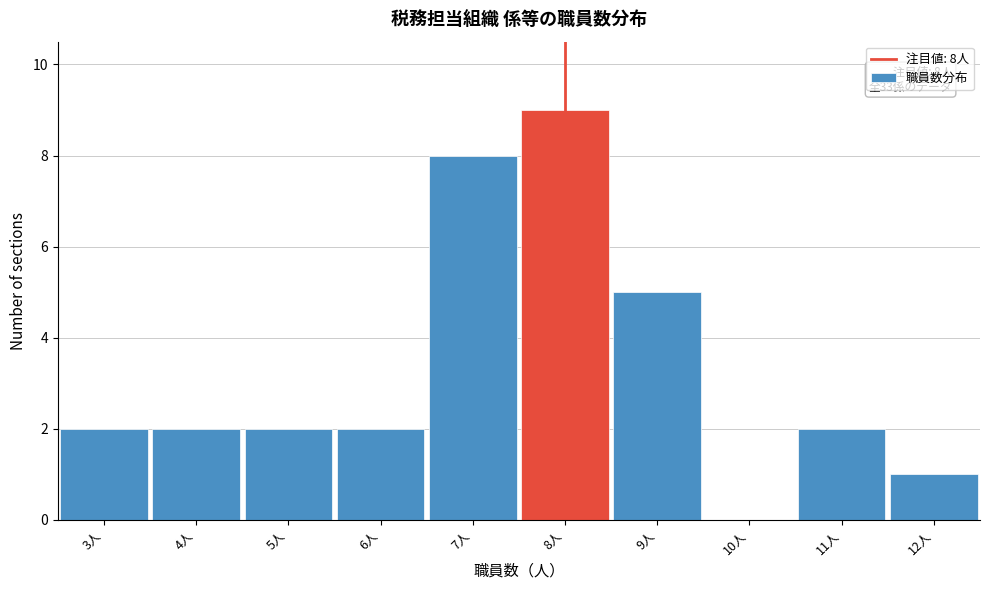

Over which range of the x-axis is the bar tallest?

7.5 to 8.5